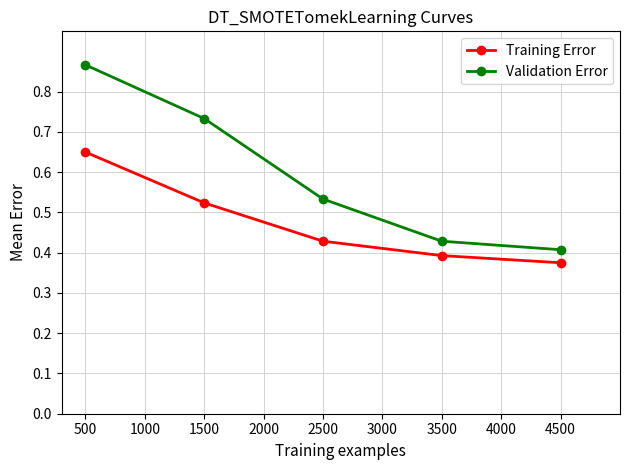

List the labels in order of Validation Error value, largest first.

500, 1500, 2500, 3500, 4500